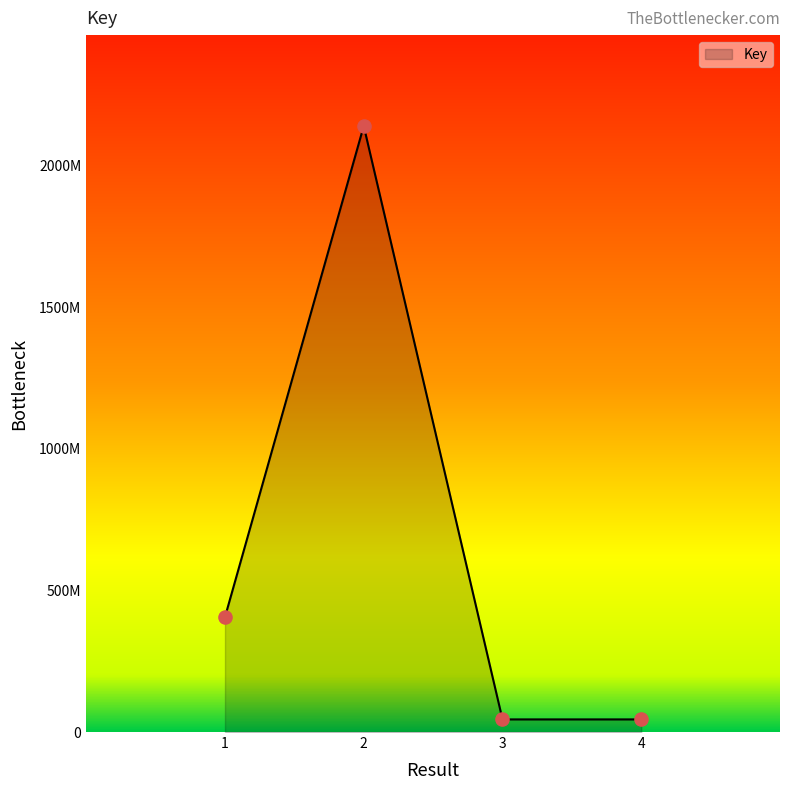

Between 4 and 2, which is larger?

2